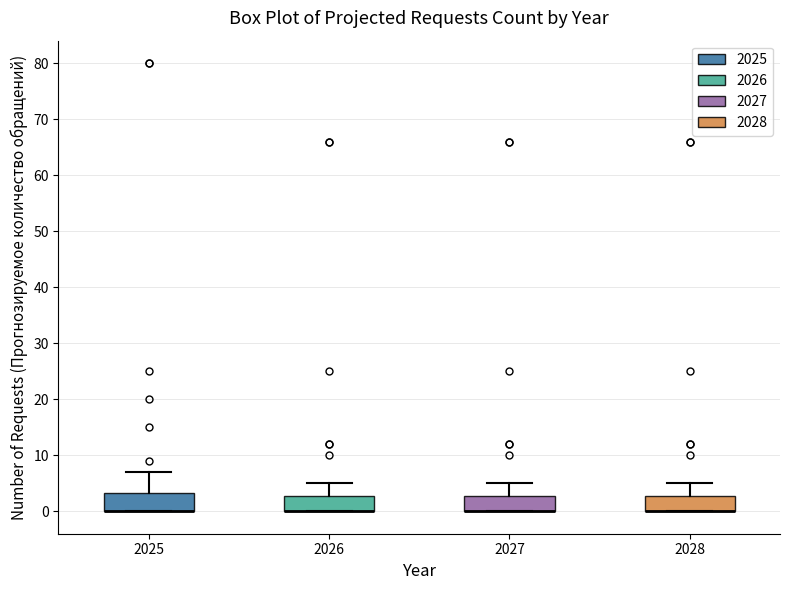

Where is the lower edge of the box at x = 2027 on the y-axis? The values are not printed on the chart, so give them approximately, as read against the axis.

0